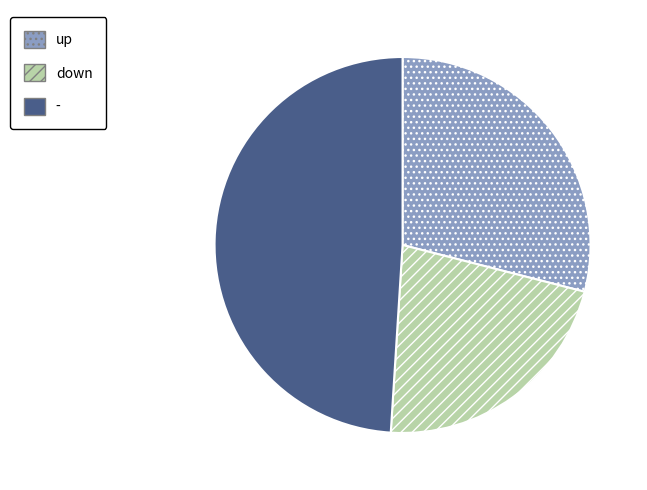

What is the ratio of the value at up to the value at -?

0.6